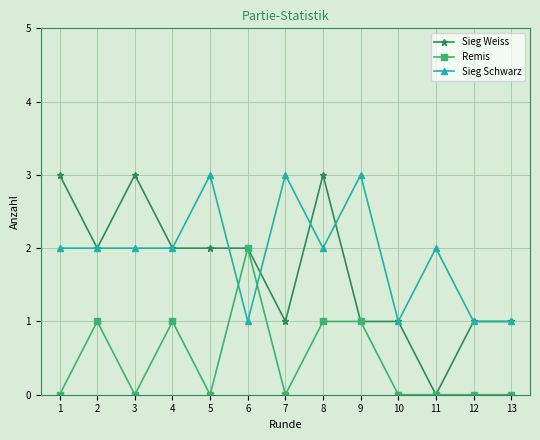

Rank the series by their average value, from highest to lowest.

Sieg Schwarz, Sieg Weiss, Remis